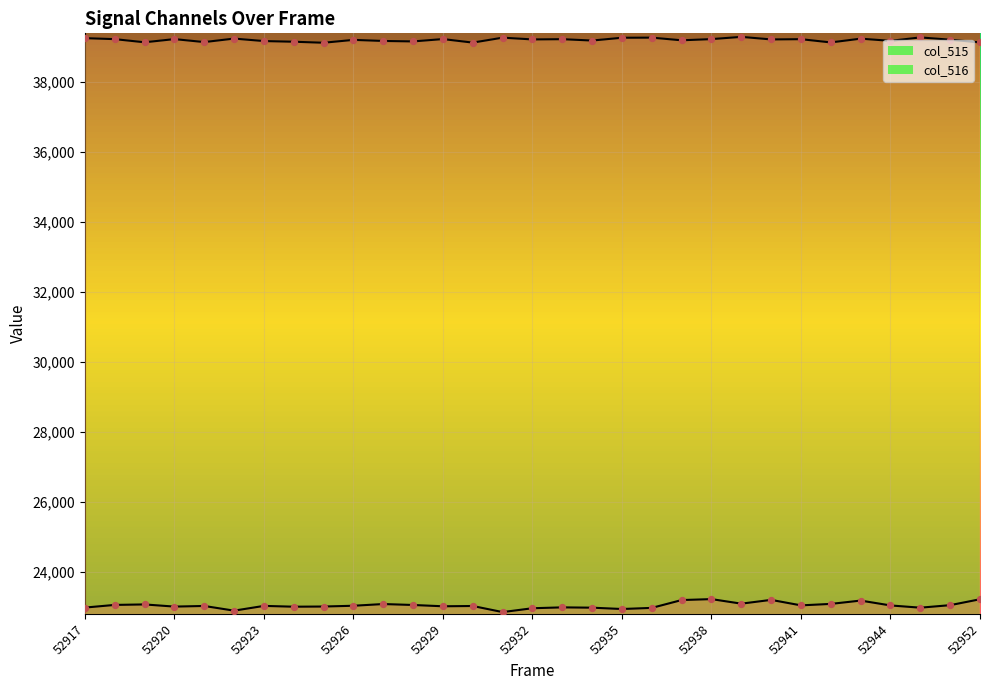

At which category is the sum across all series the highest?

52938